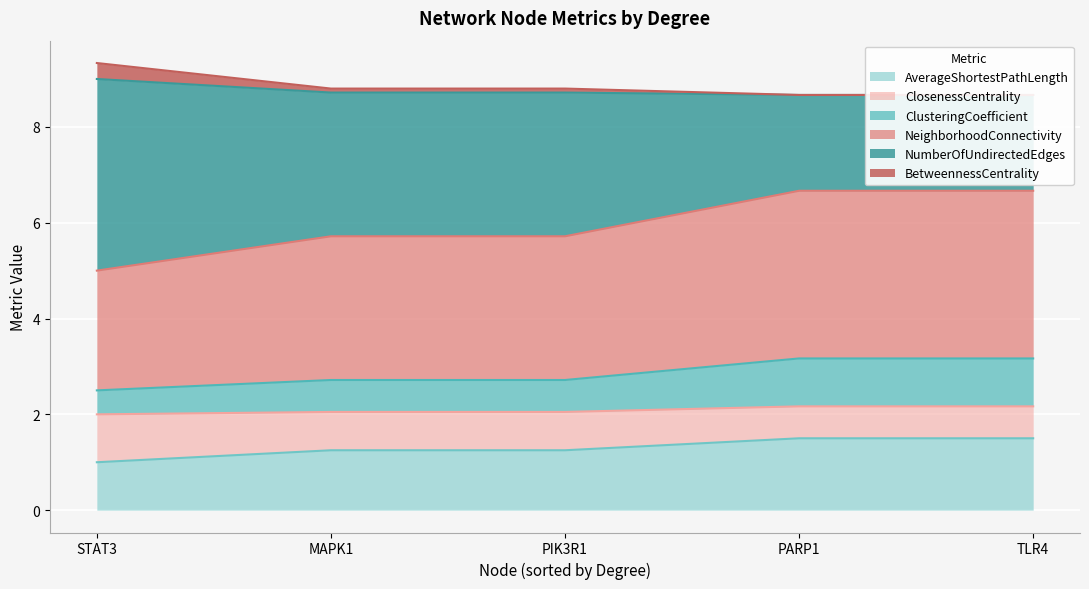

What is the highest value of the AverageShortestPathLength series?

1.5